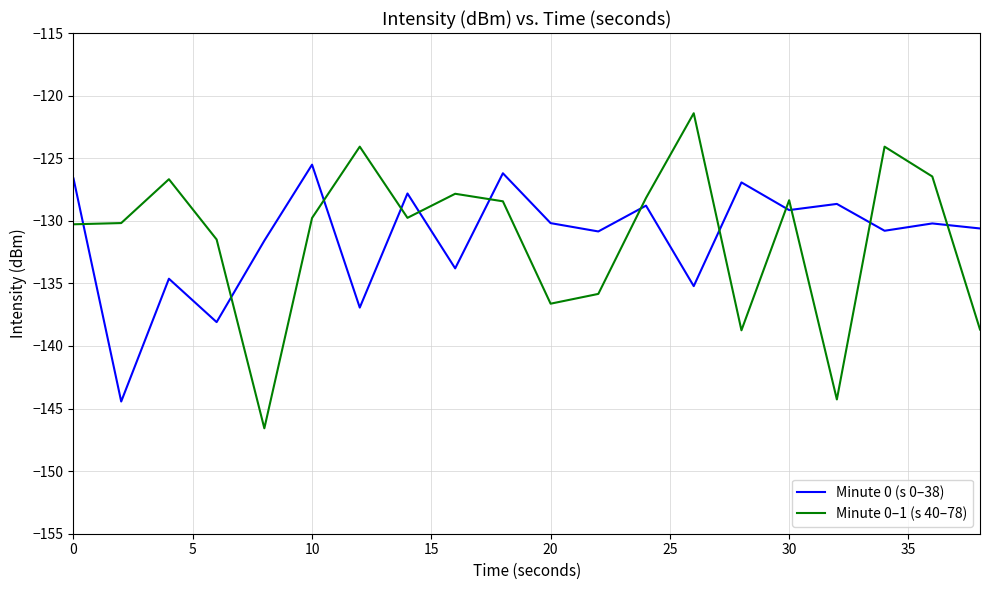

What is the difference between the maximum and minimum values in the Minute 0 (s 0–38) series?

18.9